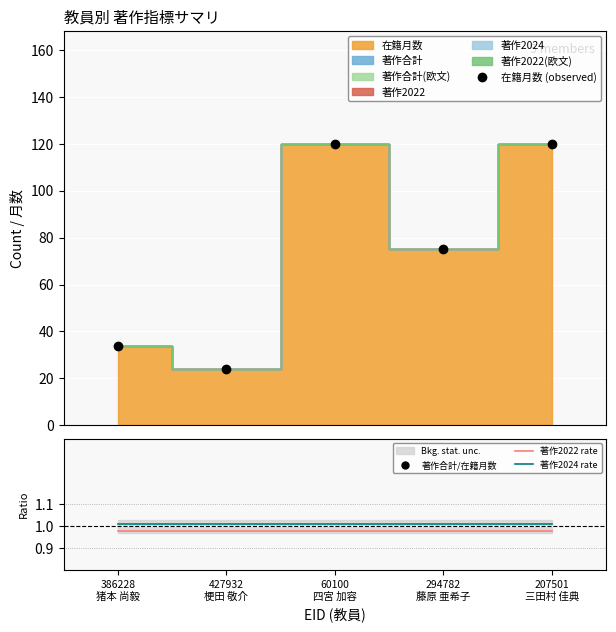

At which label does 著作2022 rate reach its peak?

386228
猪本 尚毅